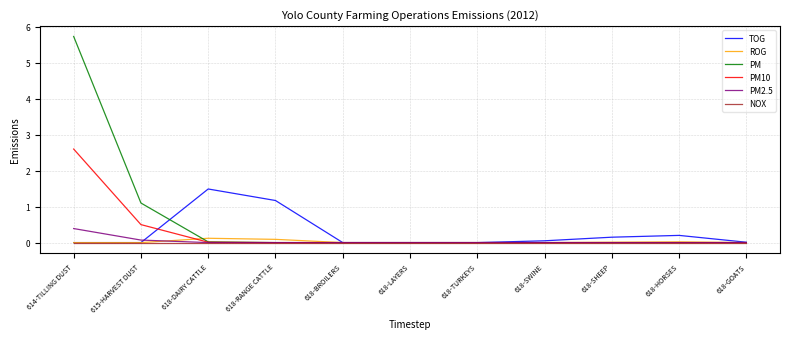

True or false: PM10 has a value of 1.5 at 618-BROILERS.

False